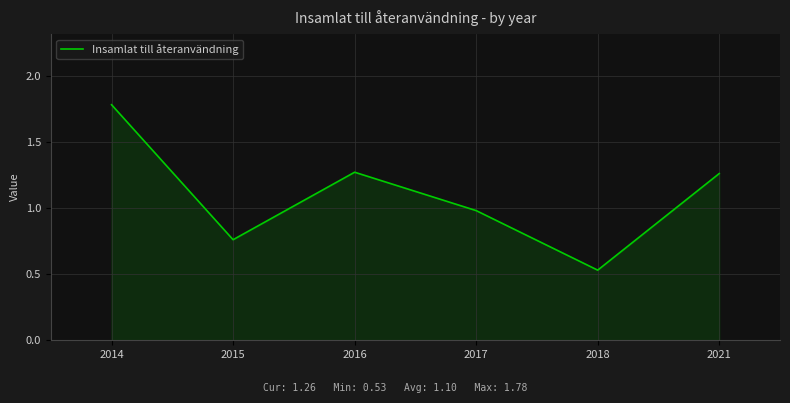

What is the change in value from 2015 to 2017?

+0.2